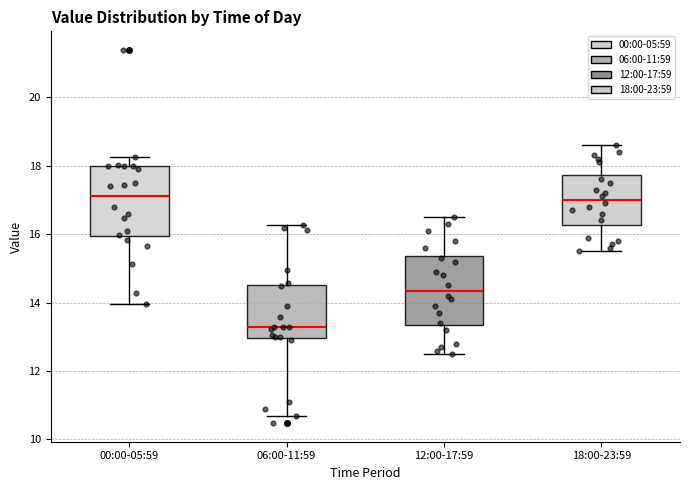

Reading left to right, transcribe this box plot: for each box, give where its median line is, the range the box spans, and where its two whiskers end, as read against the y-axis. The values are not printed on the chart, so give them approximately, as read against the axis.

00:00-05:59: median 17.2, box 16.0 to 18.0, whiskers 14.0 to 18.2
06:00-11:59: median 13.4, box 13.0 to 14.6, whiskers 10.8 to 16.2
12:00-17:59: median 14.4, box 13.4 to 15.4, whiskers 12.6 to 16.6
18:00-23:59: median 17.0, box 16.2 to 17.8, whiskers 15.6 to 18.6